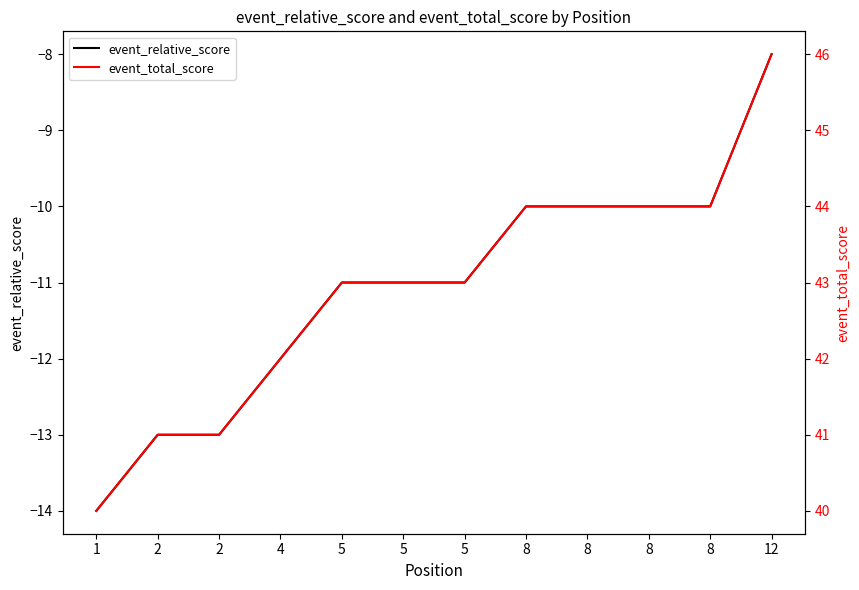

True or false: event_total_score has more than 2 interior local peaks.

False